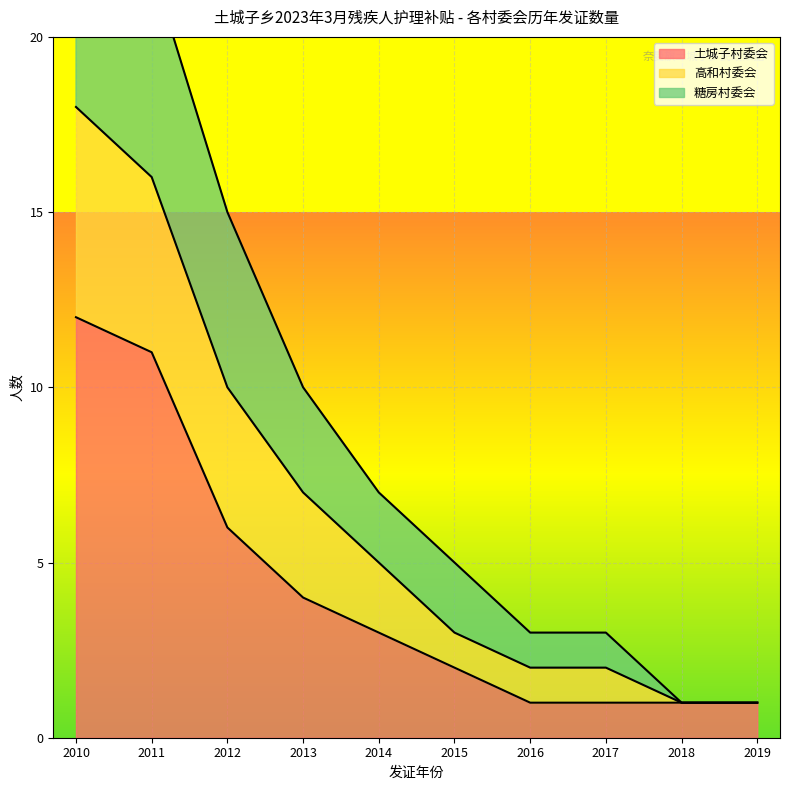

Is it true that 土城子村委会 equals 11 at 2011?

True